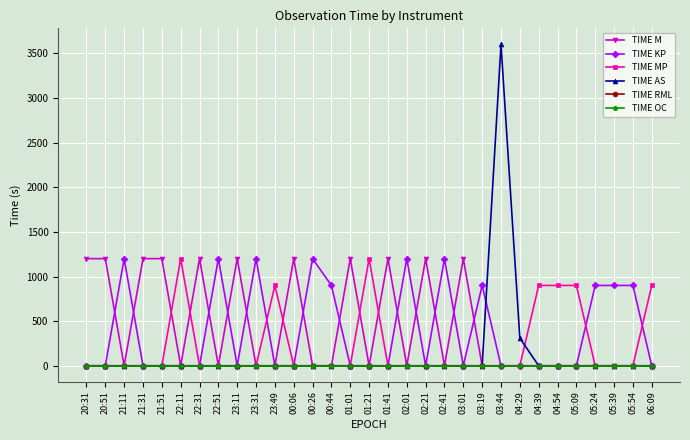

Does the chart have visible grid lines?

Yes